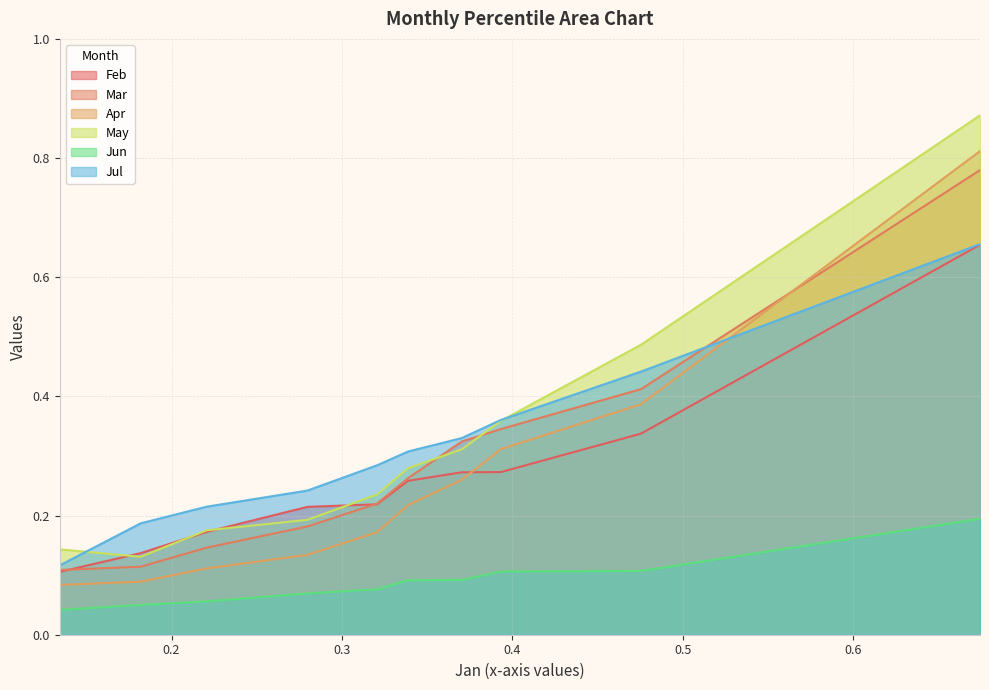

True or false: Jul has a value of 0.3 at pct65.

True